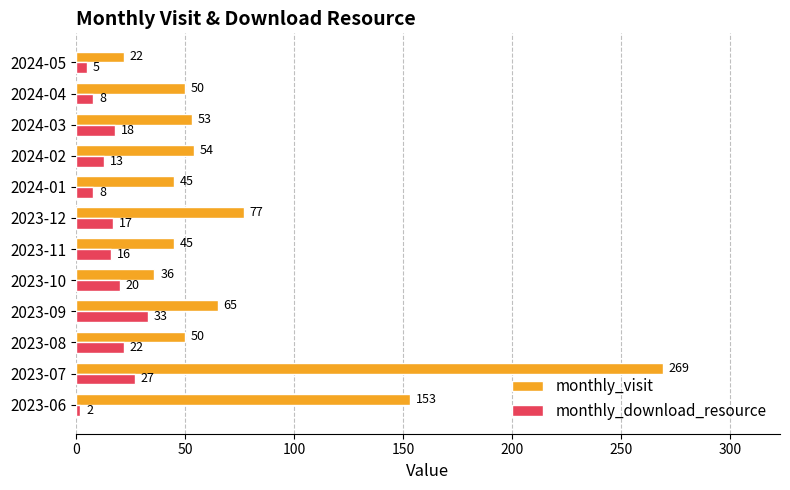

At which category is the sum across all series the highest?

2023-07